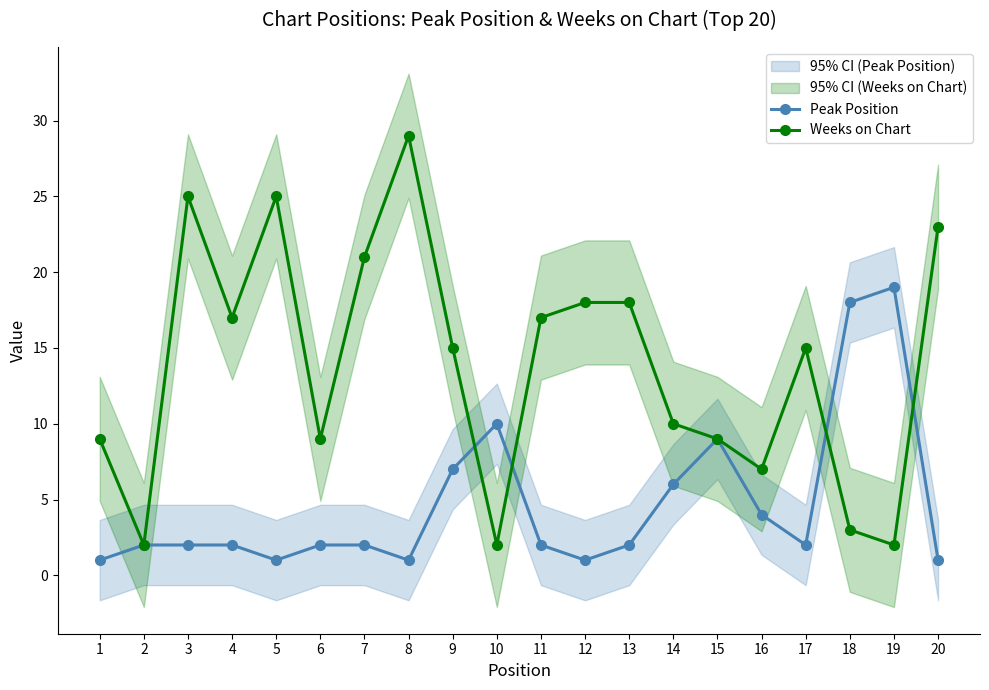

How many lines are shown in the chart?

2